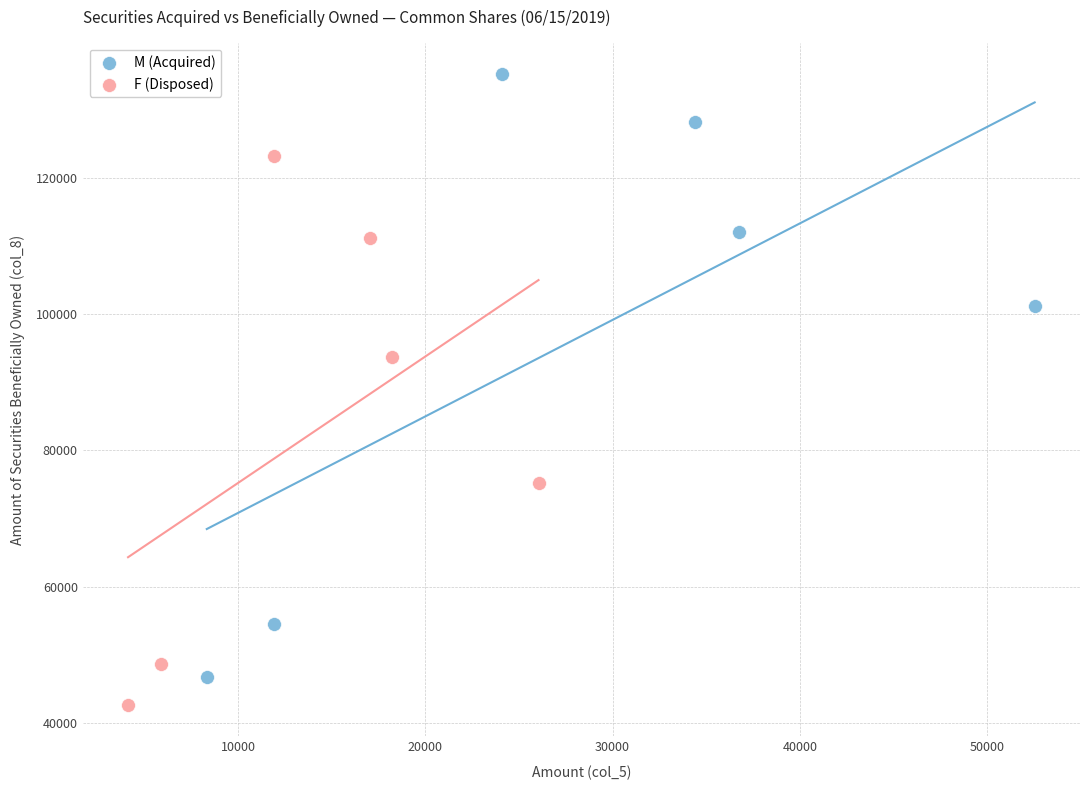

Which series contains the lowest Y value?

F (Disposed)